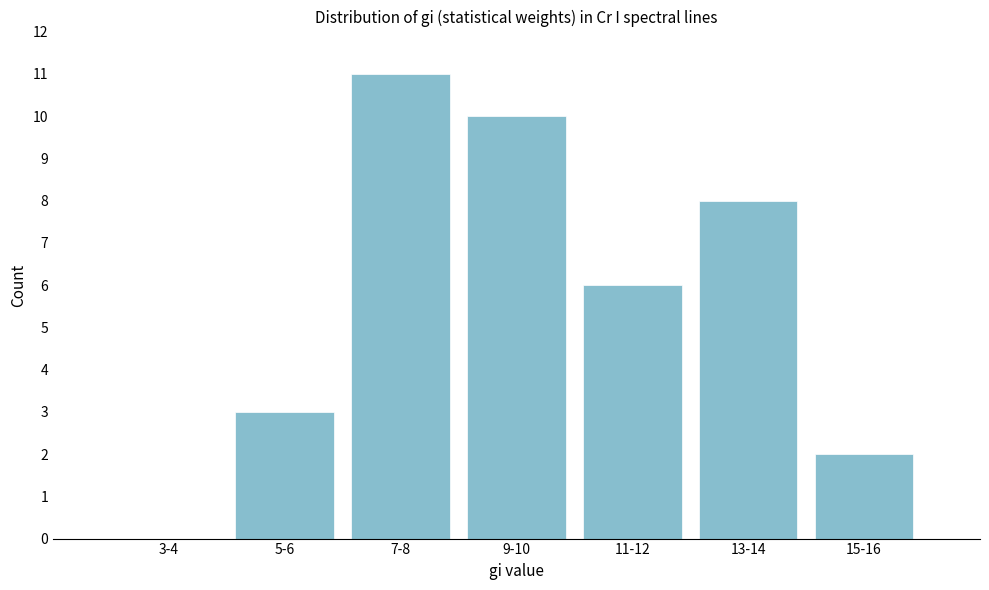

Reading right to left, what are all the values shown in this chart?

15-16=2	13-14=8	11-12=6	9-10=10	7-8=11	5-6=3	3-4=0